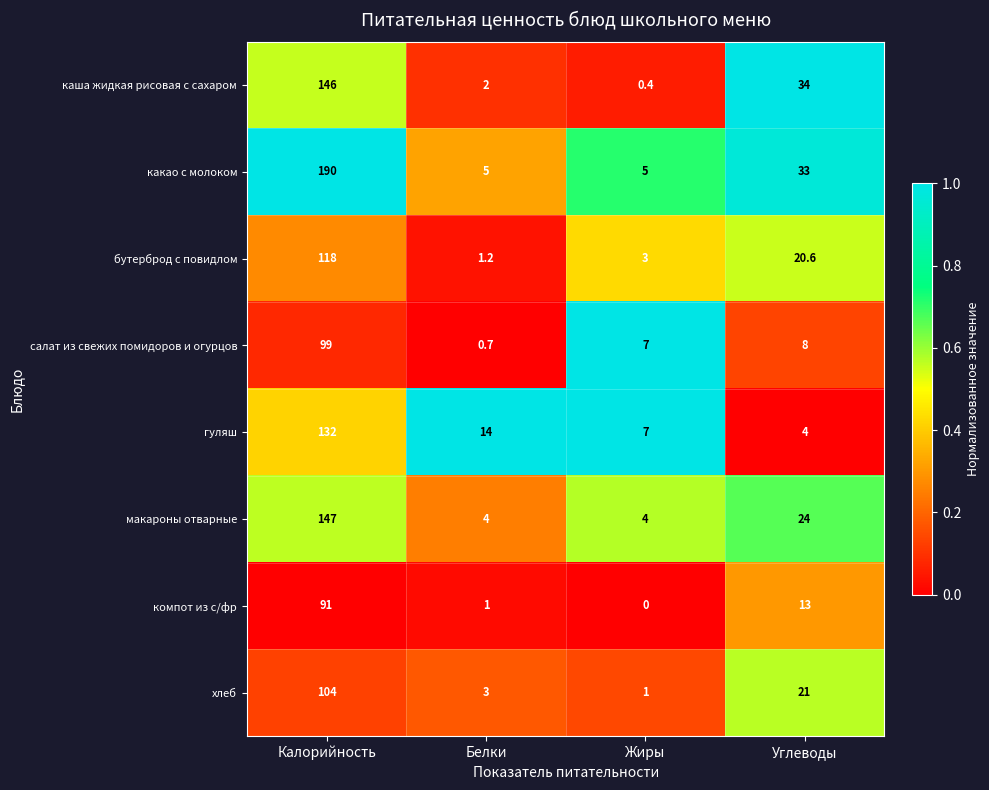

What is the difference between the highest and lowest values at Белки?

13.3